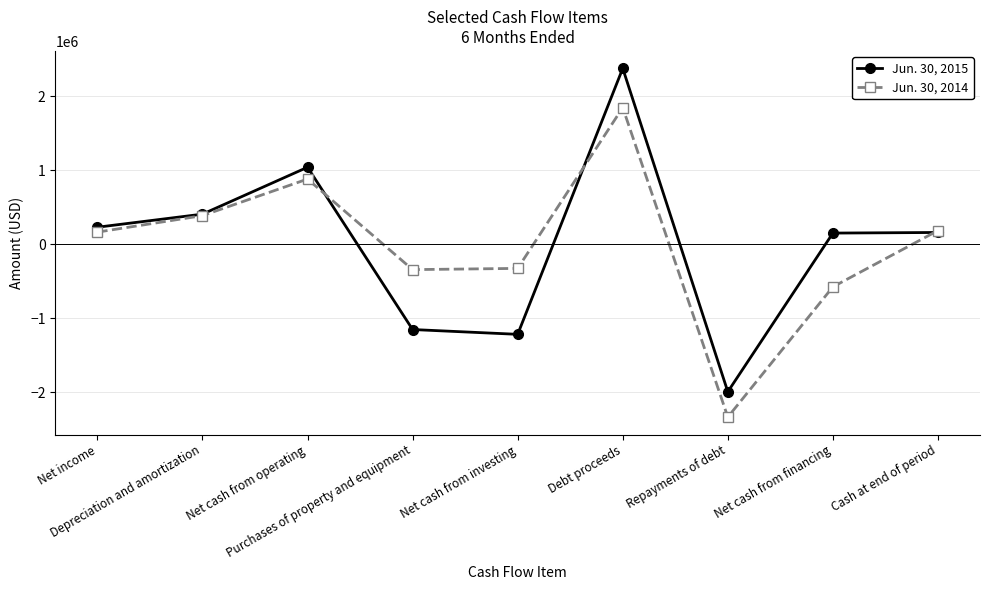

How many lines are shown in the chart?

2